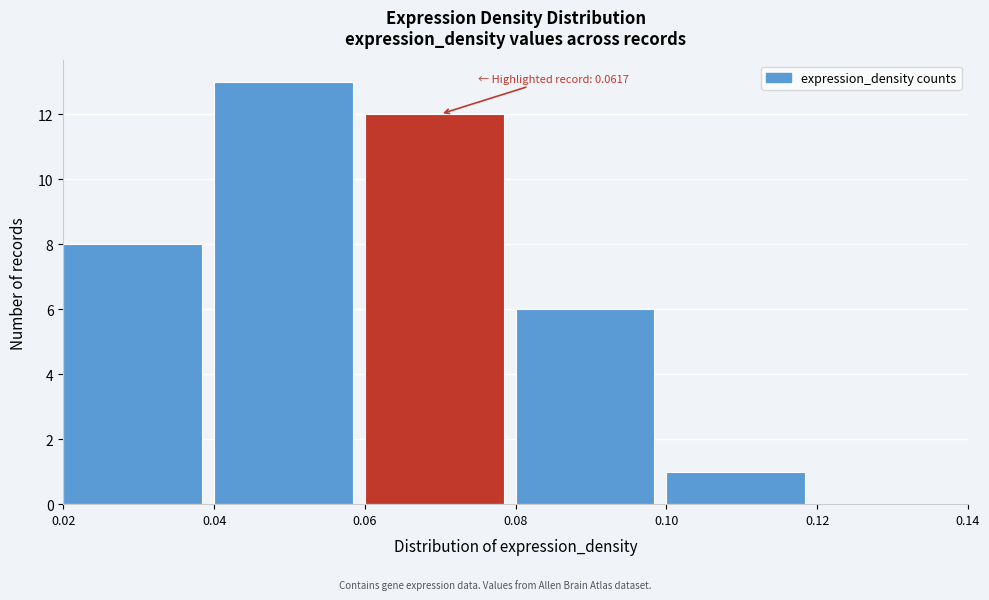

Which range on the x-axis has the tallest bar?

0.04 to 0.06